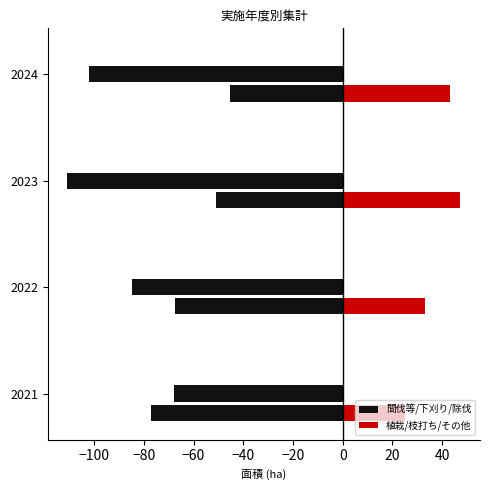

Rank the series by their average value, from lowest to highest.

間伐等, 植栽